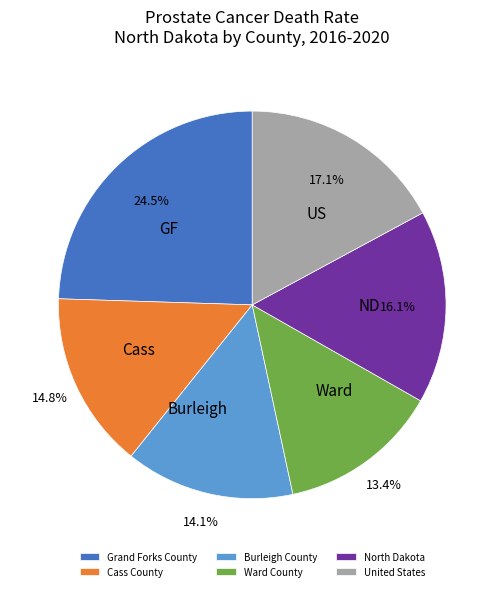

What is the total percentage of North Dakota and Grand Forks County?

40.6%